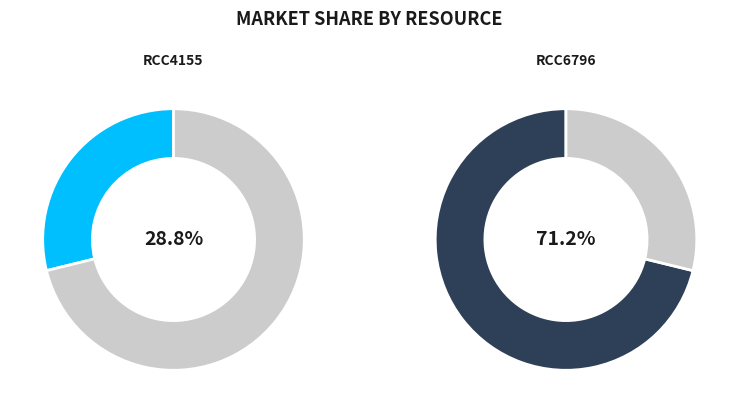

Rank the categories by value from lowest to highest.

RCC4155, RCC6796